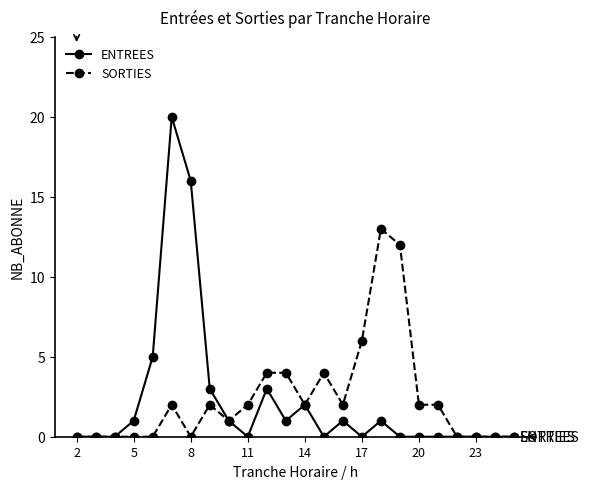

What is the greatest value displayed?

20